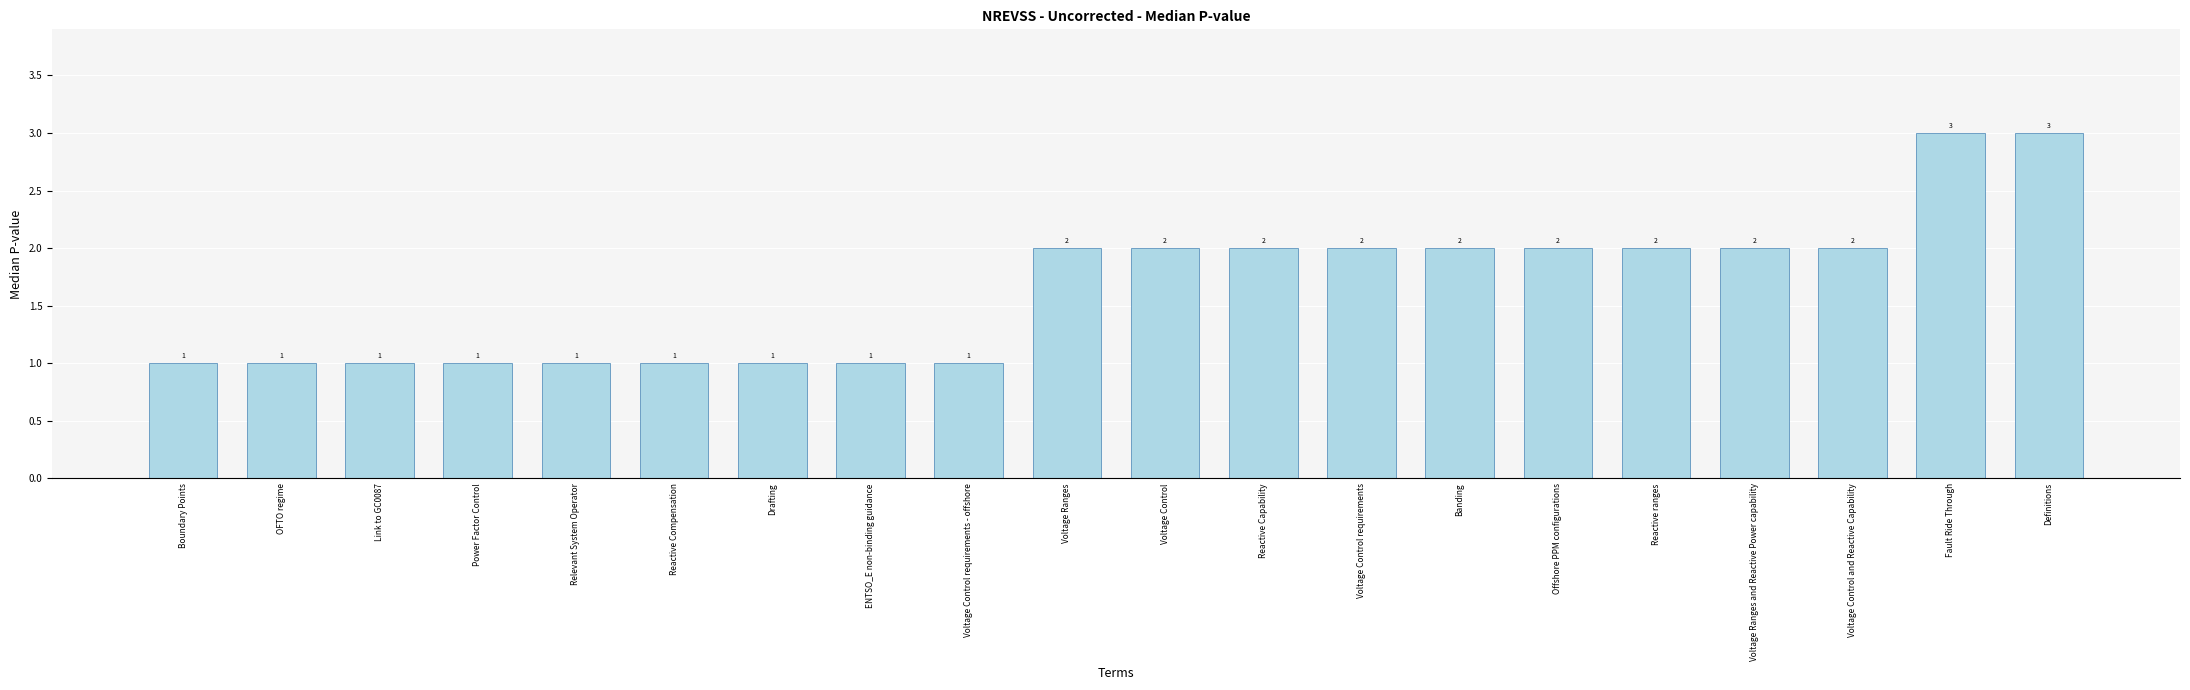

Is it true that the value at Definitions is 1?

False